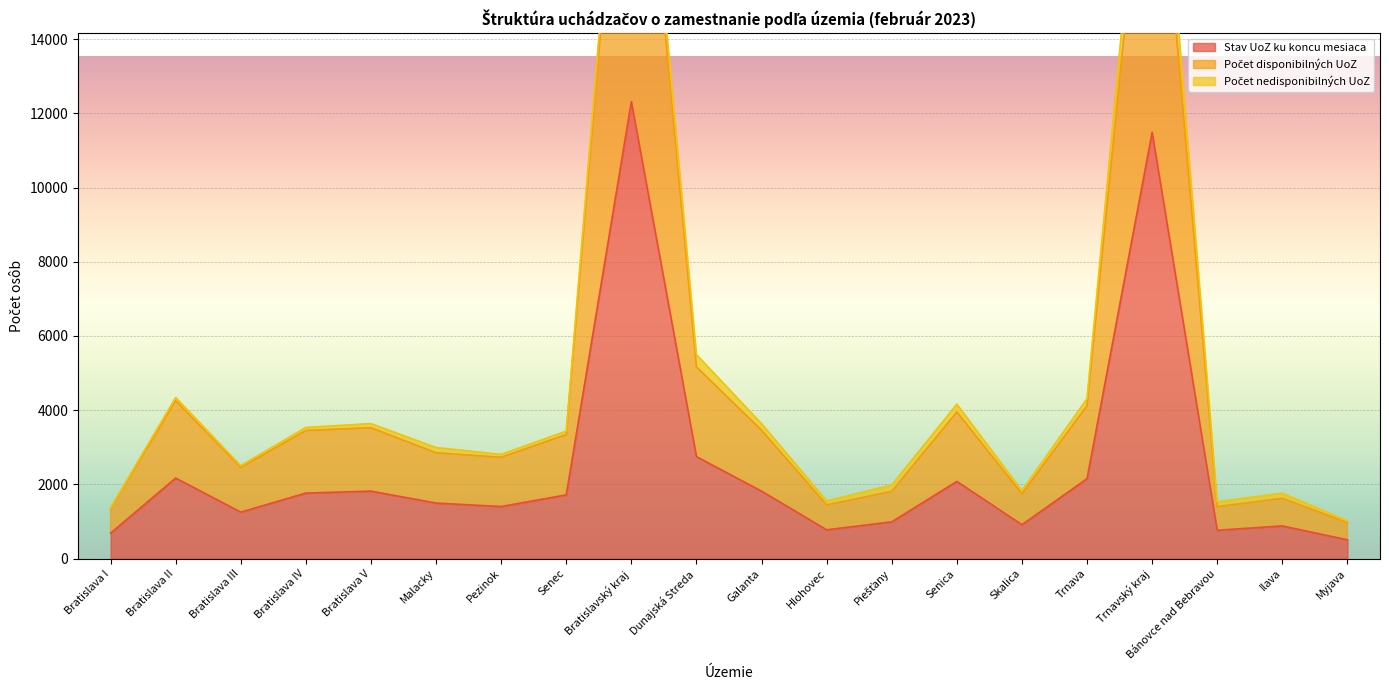

What is the approximate value of Počet disponibilných UoZ at Bratislava II, to the nearest 50?

4250